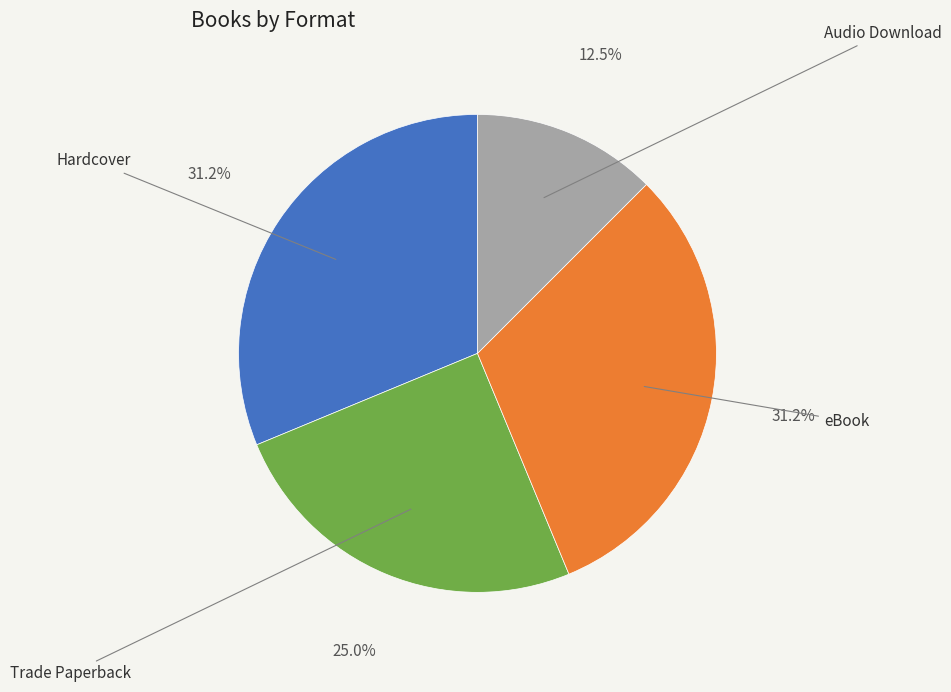

Does Audio Download represent more than half of the total?

No